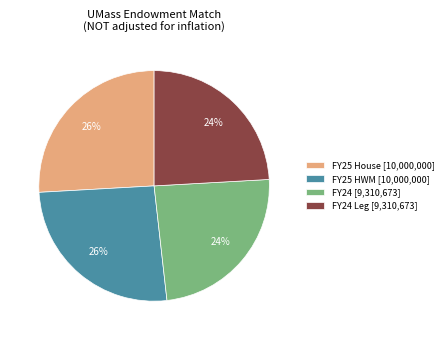

To the nearest percent, what is the difference between the largest and smallest slice percentages?

2%